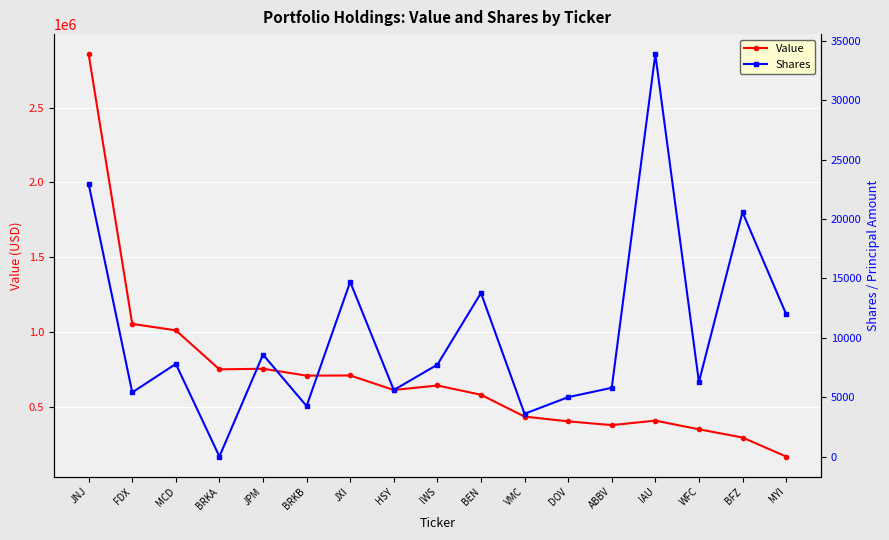

What is the difference between the Shares values at BFZ and JXI?

5869